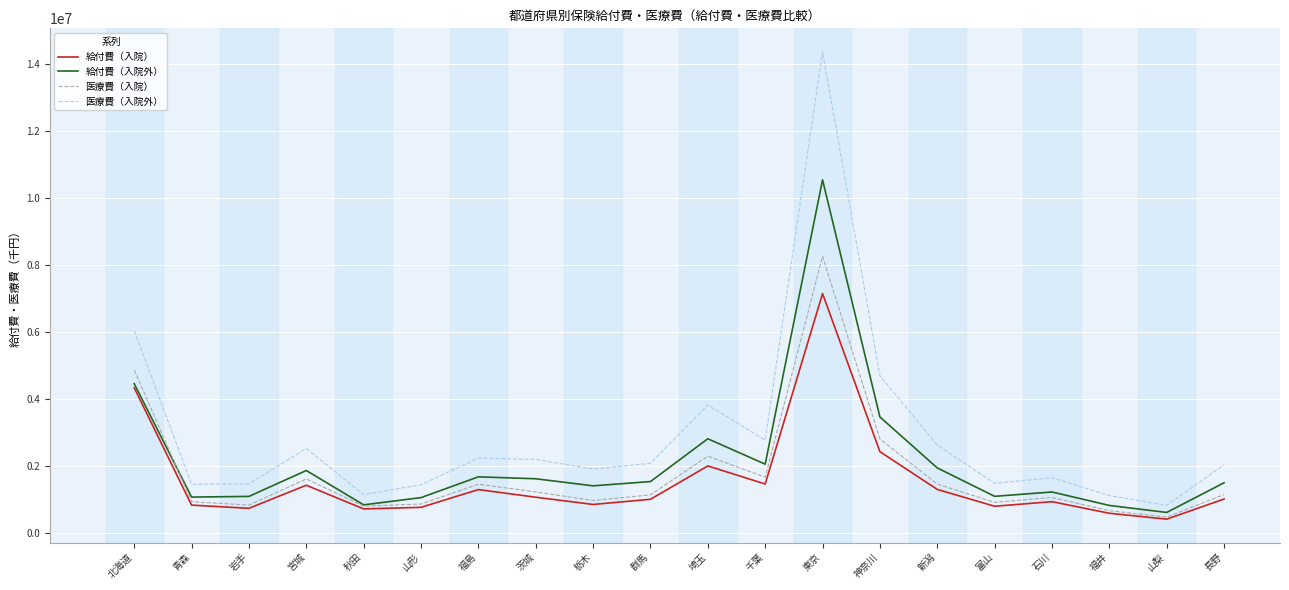

What is the difference between the 給付費（入院外） values at 北海道 and 神奈川?

993770.6